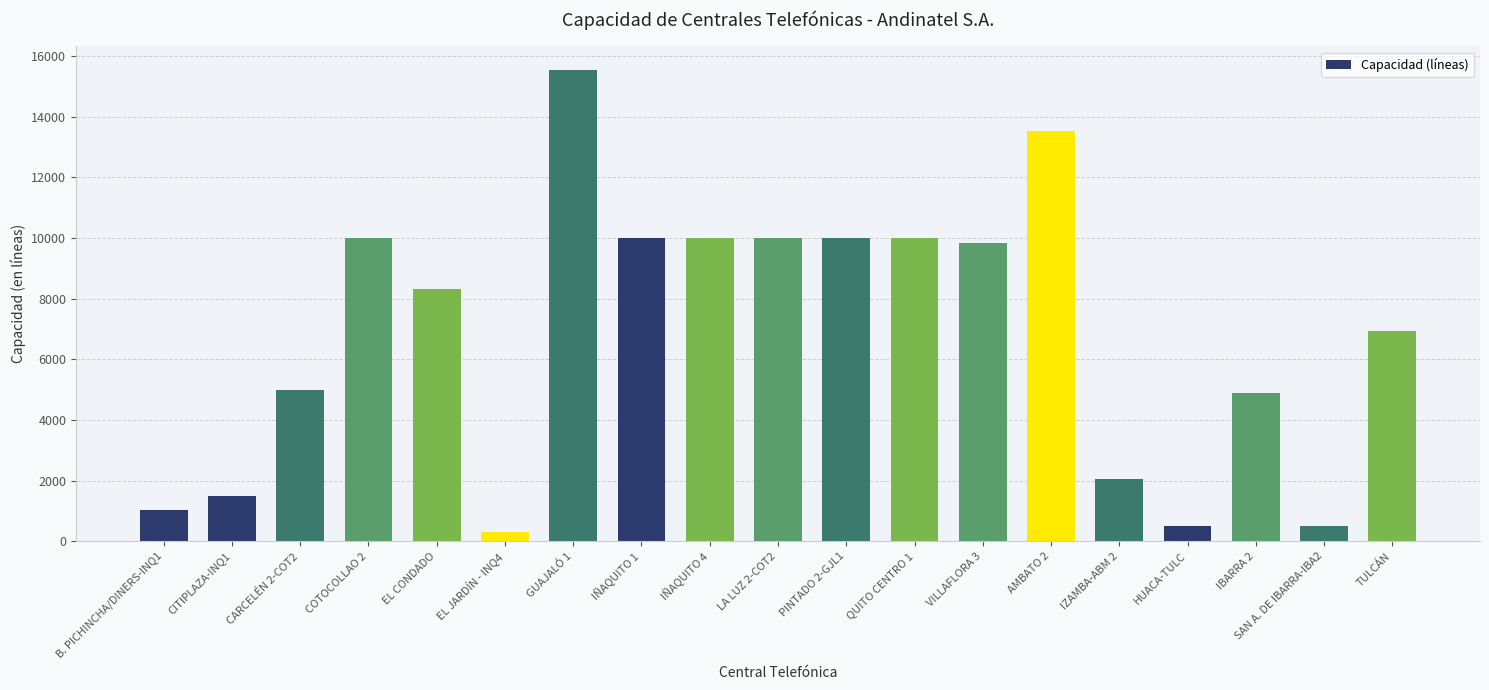

What is the label of the 19th bar from the right?

B. PICHINCHA/DINERS-INQ1